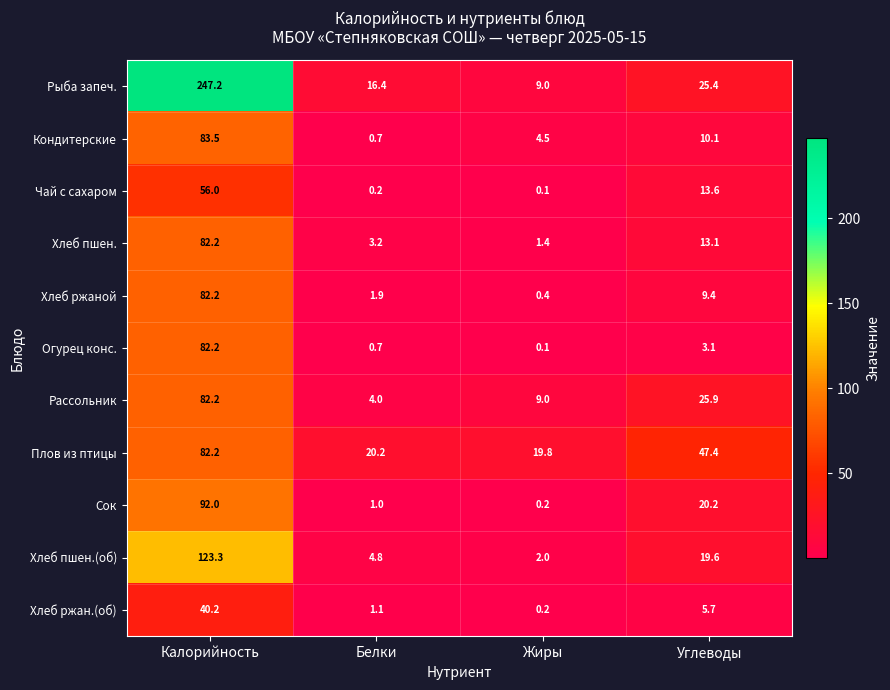

What is the average value of the Хлеб пшен. series?

25.0